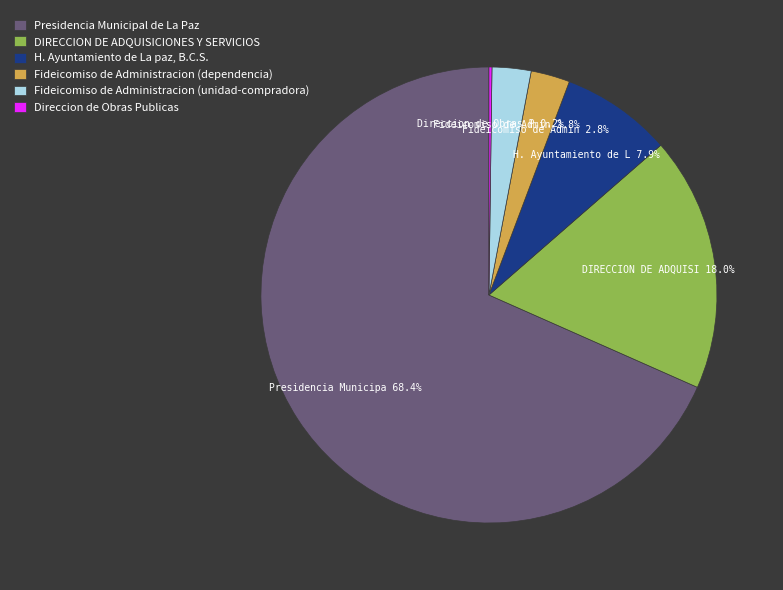

Approximately how many times larger is the value at DIRECCION DE ADQUISICIONES Y SERVICIOS compared to Presidencia Municipal de La Paz?

0.3